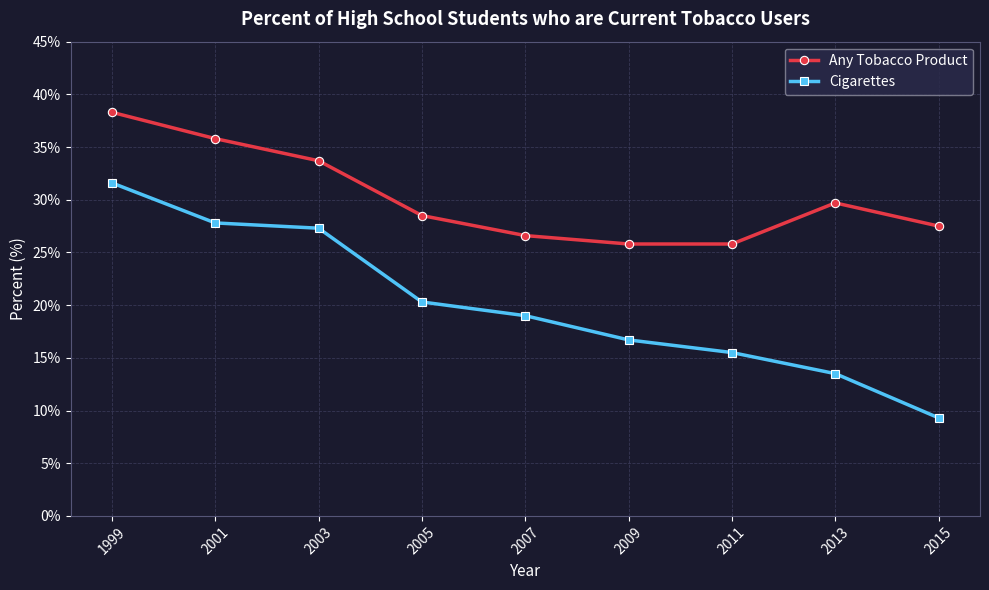

What is the spread (max minus min) of values at 2001?

8.0